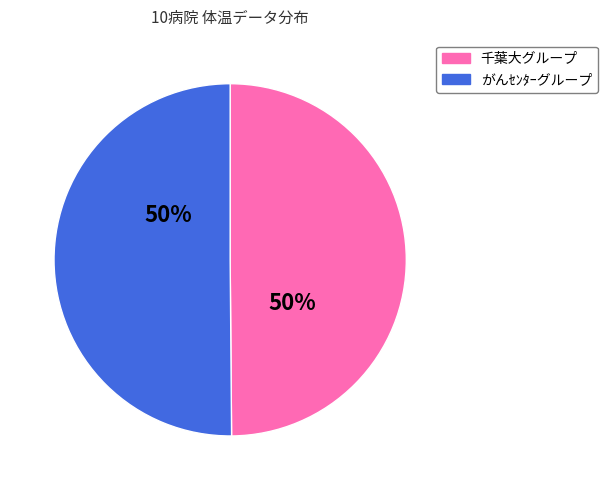

True or false: 千葉大グループ accounts for 50% of the total.

True